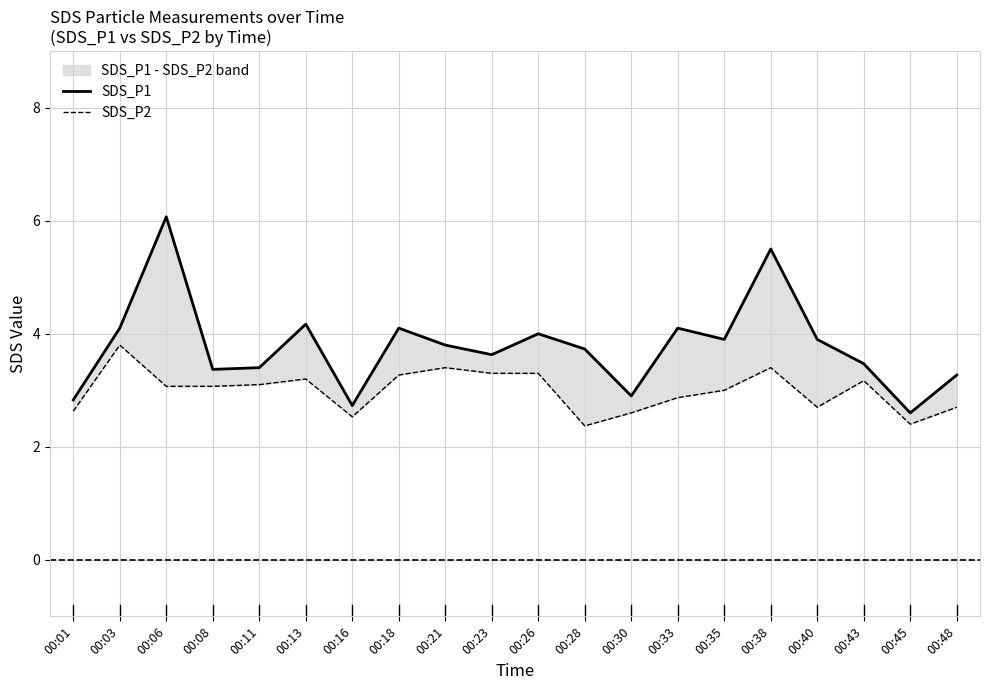

Reading left to right, extract all data points from this chart.

SDS_P1: 00:01=2.8	00:03=4.1	00:06=6.1	00:08=3.4	00:11=3.4	00:13=4.2	00:16=2.7	00:18=4.1	00:21=3.8	00:23=3.6	00:26=4.0	00:28=3.7	00:30=2.9	00:33=4.1	00:35=3.9	00:38=5.5	00:40=3.9	00:43=3.5	00:45=2.6	00:48=3.3
SDS_P2: 00:01=2.6	00:03=3.8	00:06=3.1	00:08=3.1	00:11=3.1	00:13=3.2	00:16=2.5	00:18=3.3	00:21=3.4	00:23=3.3	00:26=3.3	00:28=2.4	00:30=2.6	00:33=2.9	00:35=3.0	00:38=3.4	00:40=2.7	00:43=3.2	00:45=2.4	00:48=2.7